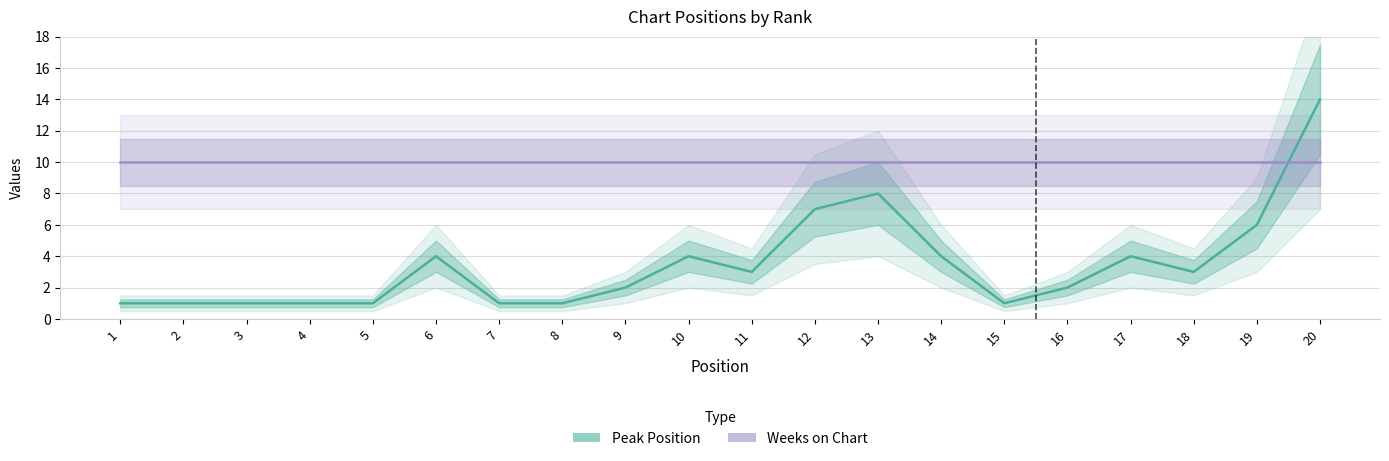

The Weeks on Chart series shows 10 at 8. True or false?

True